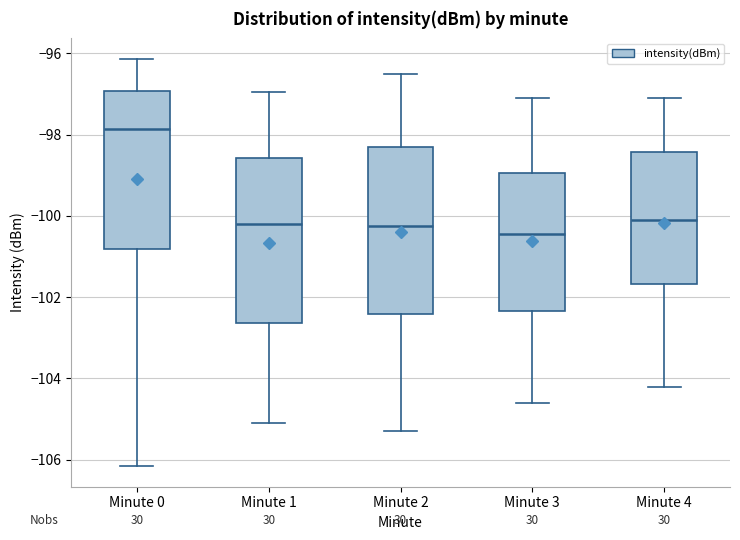

Reading left to right, read every box against the y-axis: the position of its median line, the range the box covers, and the ends of its whiskers. The values are not printed on the chart, so give them approximately, as read against the axis.

Minute 0: median -97.8, box -100.8 to -97.0, whiskers -106.2 to -96.2
Minute 1: median -100.2, box -102.6 to -98.6, whiskers -105.0 to -97.0
Minute 2: median -100.2, box -102.4 to -98.2, whiskers -105.2 to -96.4
Minute 3: median -100.4, box -102.4 to -99.0, whiskers -104.6 to -97.0
Minute 4: median -100.0, box -101.6 to -98.4, whiskers -104.2 to -97.0